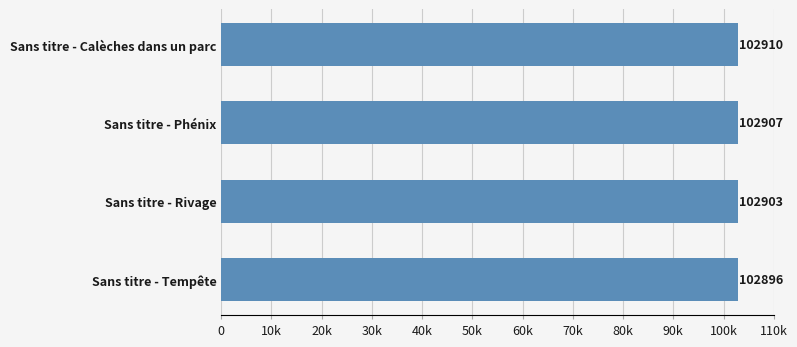

What is the minimum value shown in the chart?

102896